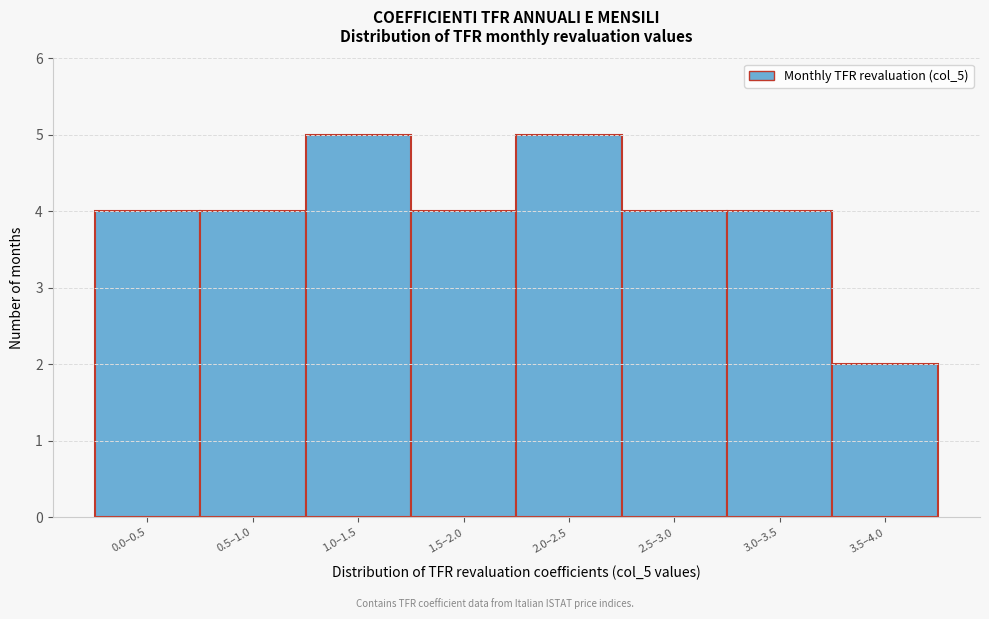

Reading left to right, list all the values displayed in this chart.

0.0–0.5=4	0.5–1.0=4	1.0–1.5=5	1.5–2.0=4	2.0–2.5=5	2.5–3.0=4	3.0–3.5=4	3.5–4.0=2